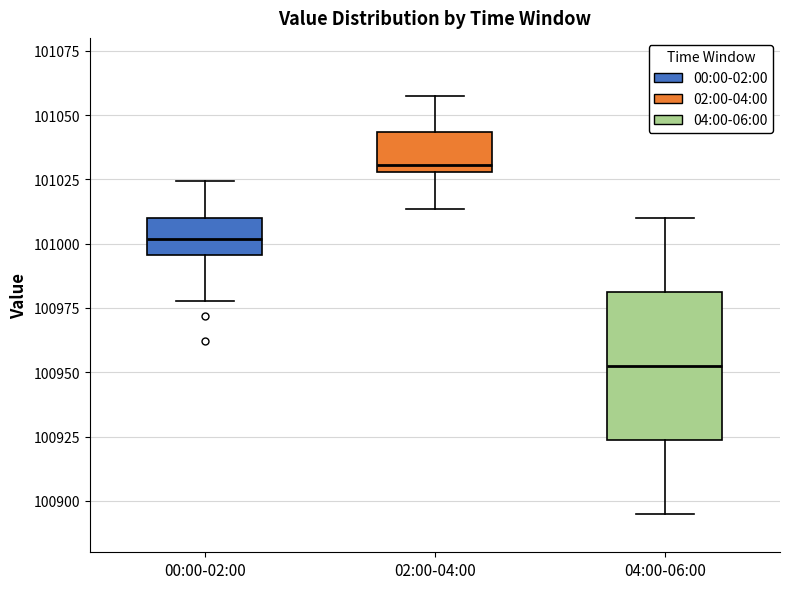

Reading left to right, read every box against the y-axis: the position of its median line, the range the box covers, and the ends of its whiskers. The values are not printed on the chart, so give them approximately, as read against the axis.

00:00-02:00: median 101000, box 100995 to 101010, whiskers 100980 to 101025
02:00-04:00: median 101030 (just above the box's lower edge), box 101030 to 101045, whiskers 101015 to 101055
04:00-06:00: median 100955, box 100925 to 100980, whiskers 100895 to 101010